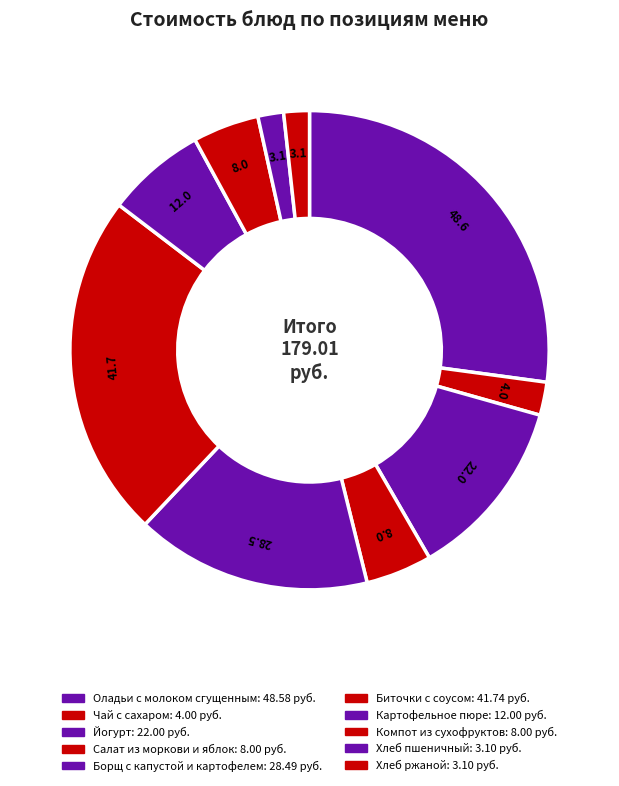

Is the sum of Йогурт and Чай с сахаром greater than half?

No